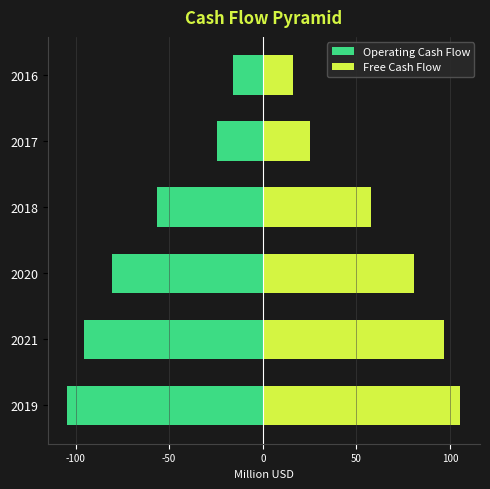

What is the highest value of the Free Cash Flow series?

105.5